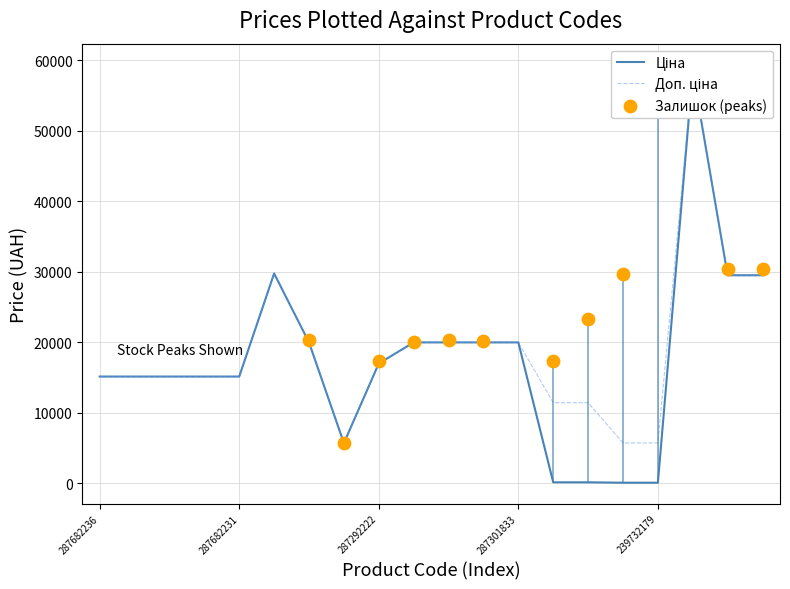

Is the value of Доп. ціна at 239732195 greater than the value of Ціна at 287292222?

No